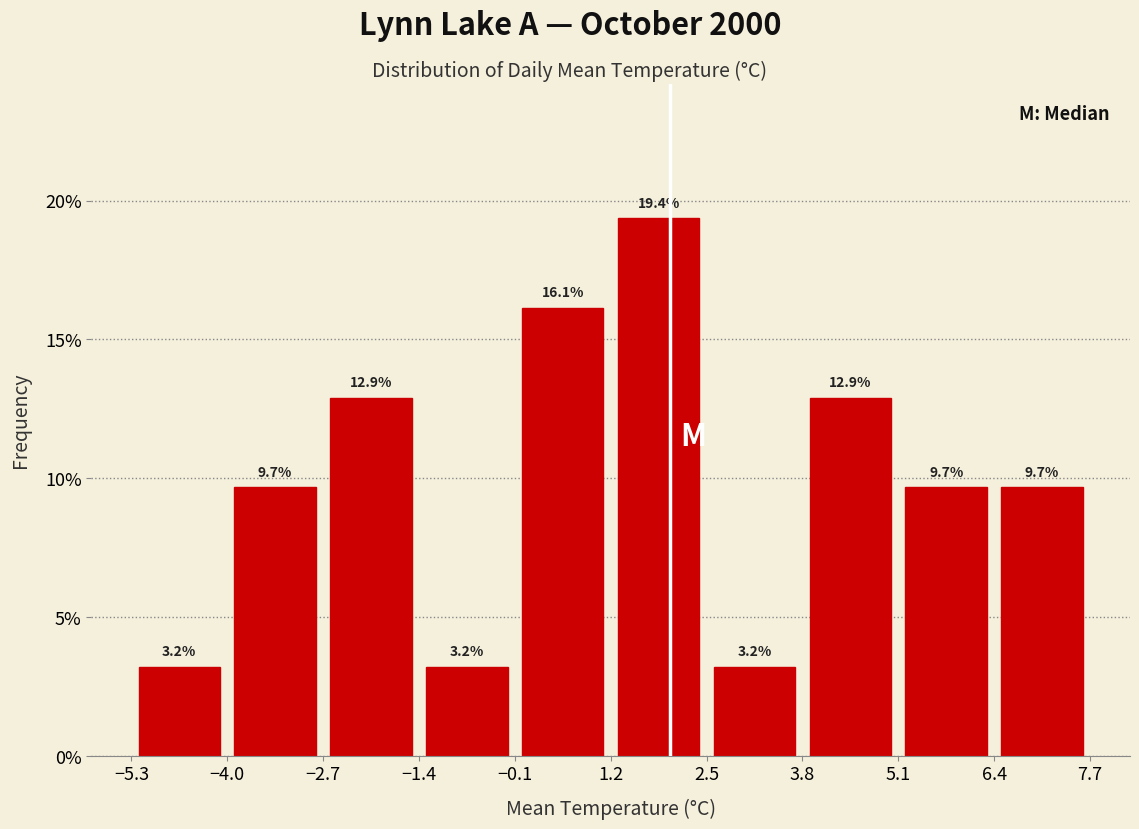

Reading left to right, transcribe this chart: for each bar, give the range it covers on the x-axis and its height.

-5.3 to -4.0: 3.2
-4.0 to -2.7: 9.7
-2.7 to -1.4: 12.9
-1.4 to -0.1: 3.2
-0.1 to 1.2: 16.1
1.2 to 2.5: 19.4
2.5 to 3.8: 3.2
3.8 to 5.1: 12.9
5.1 to 6.4: 9.7
6.4 to 7.7: 9.7